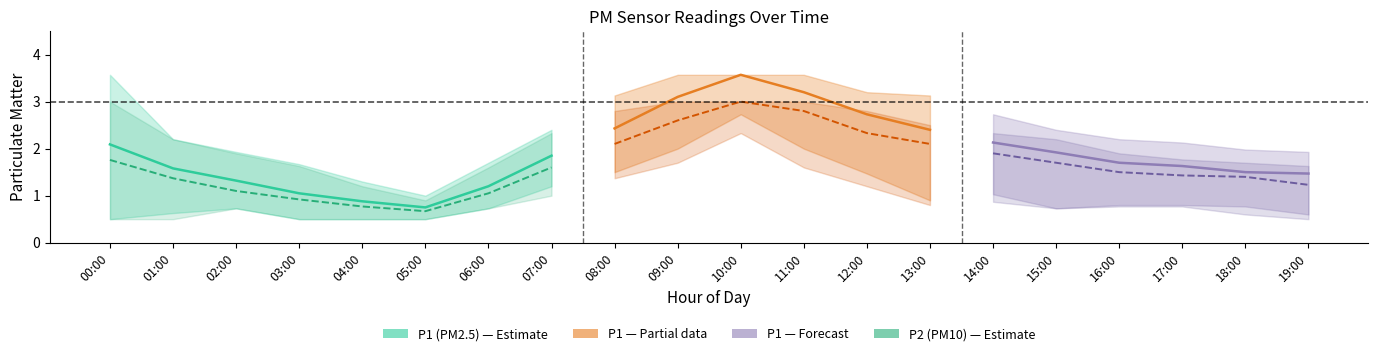

What is the label of the 2nd point from the left?

01:00